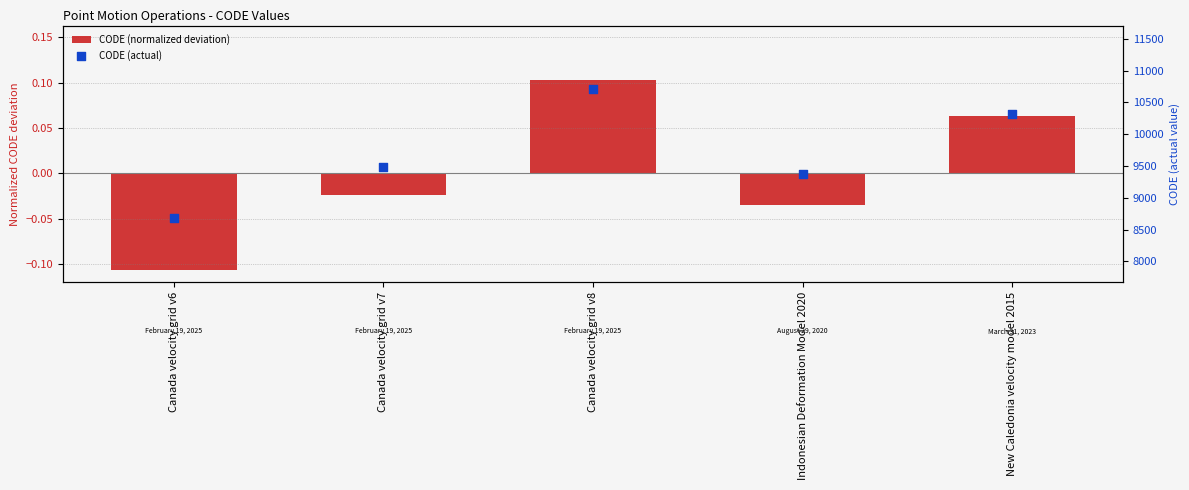

Is the value of CODE (normalized deviation) at Canada velocity grid v7 greater than the value of CODE (actual) at Indonesian Deformation Model 2020?

No